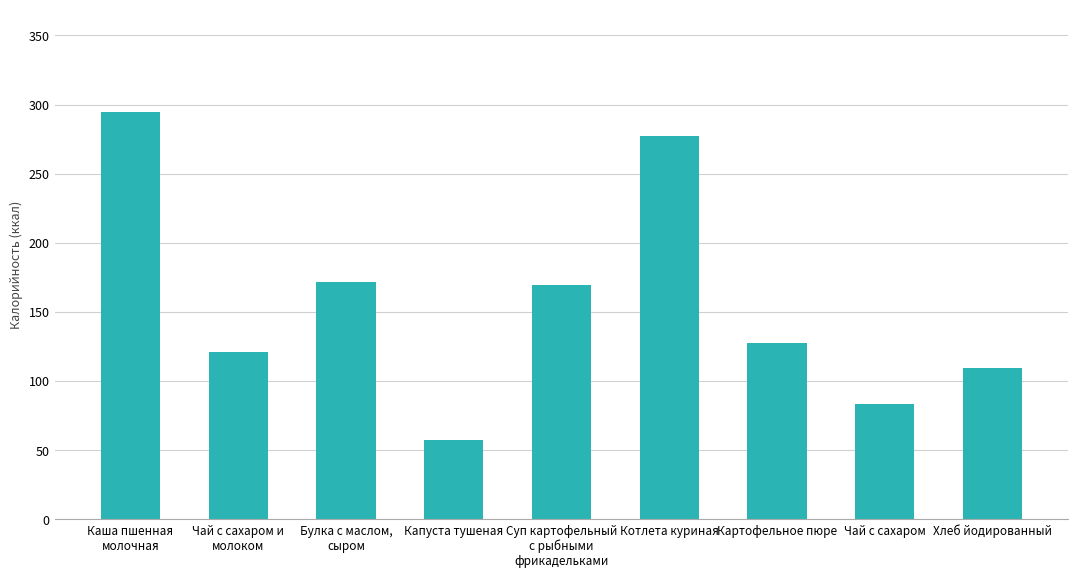

What is the difference between the maximum and second lowest values?

211.2